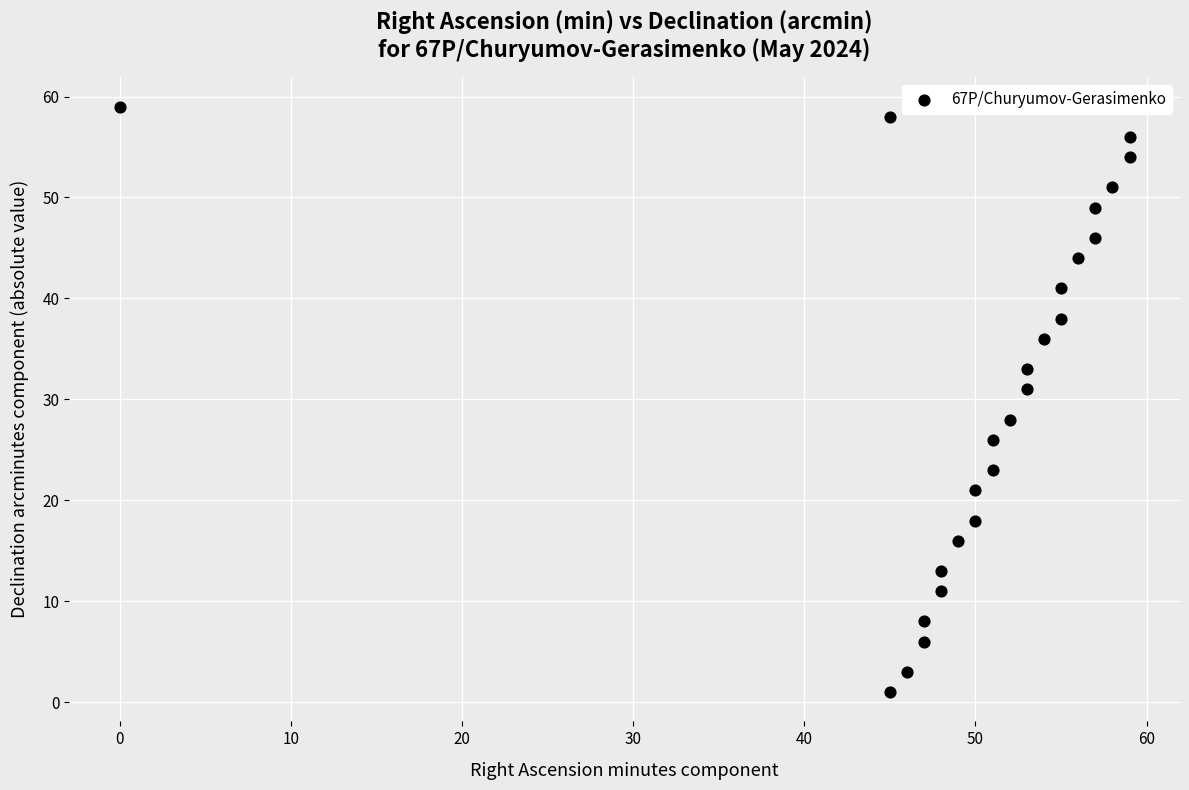

What is the range of X values (max minus min)?

59